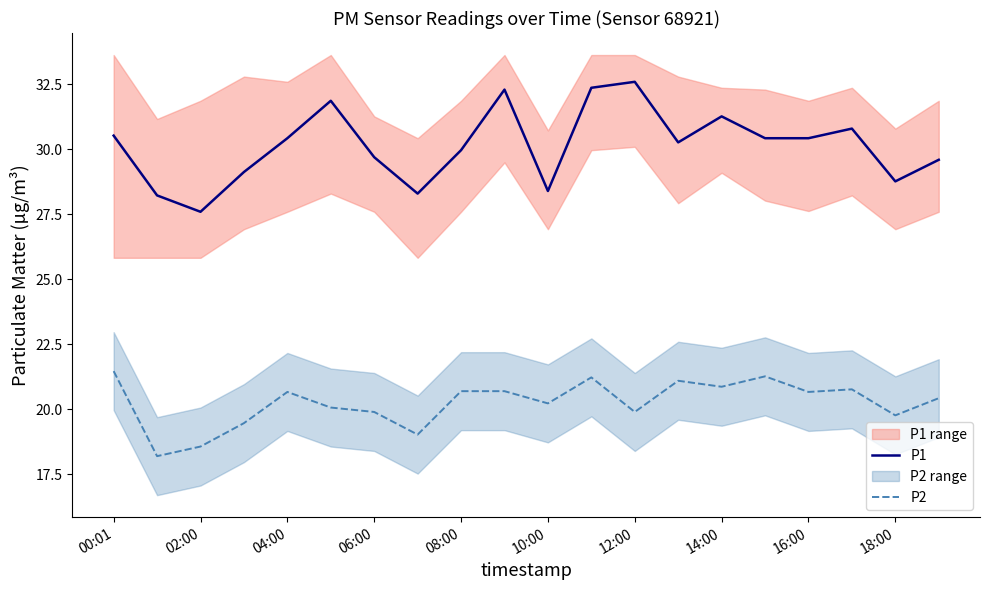

True or false: P1 and P2 cross at least once.

False